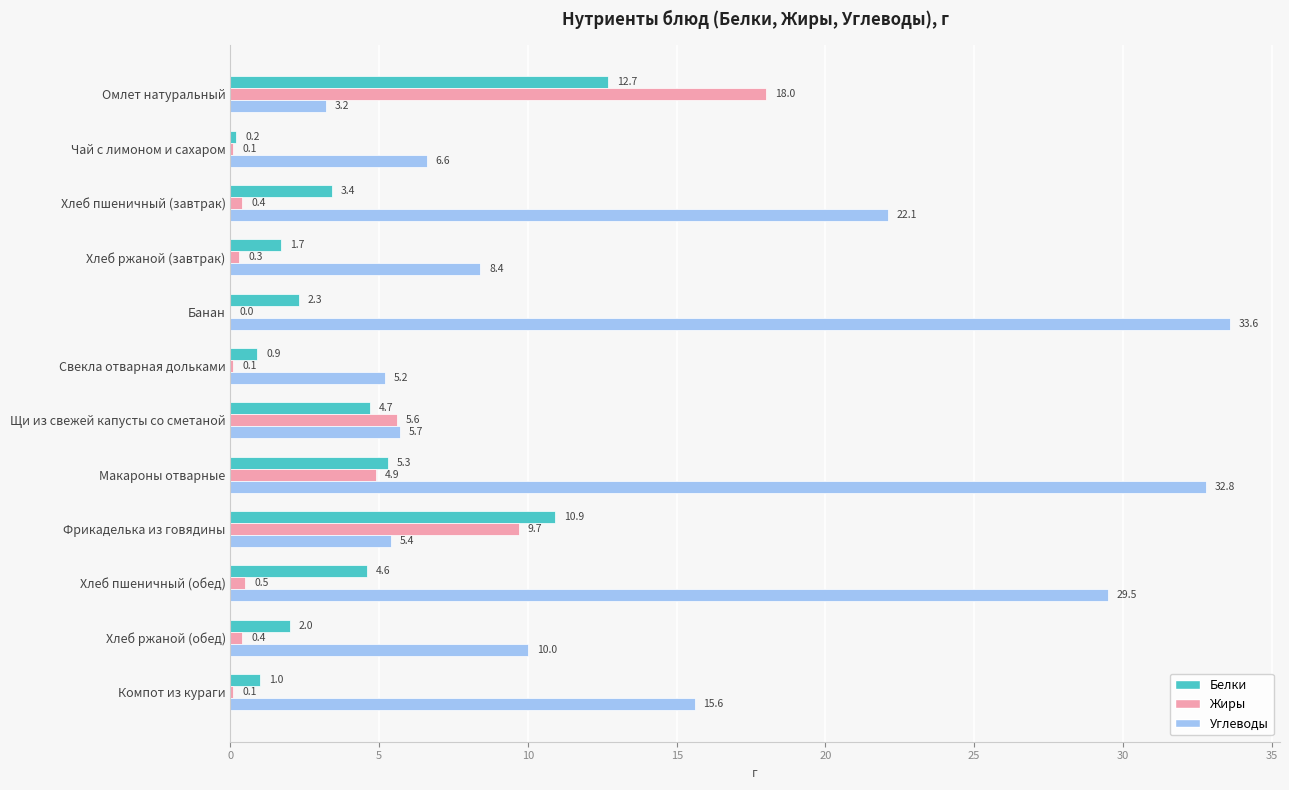

Is the value of Углеводы at Омлет натуральный greater than the value of Белки at Компот из кураги?

Yes